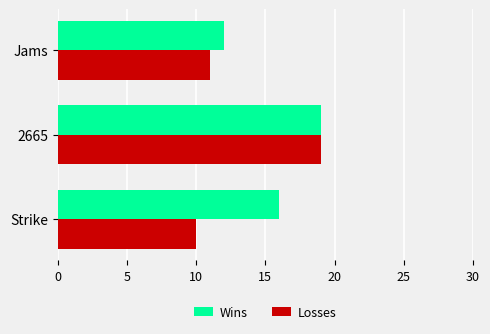

Is it true that Wins equals 10 at Strike?

False